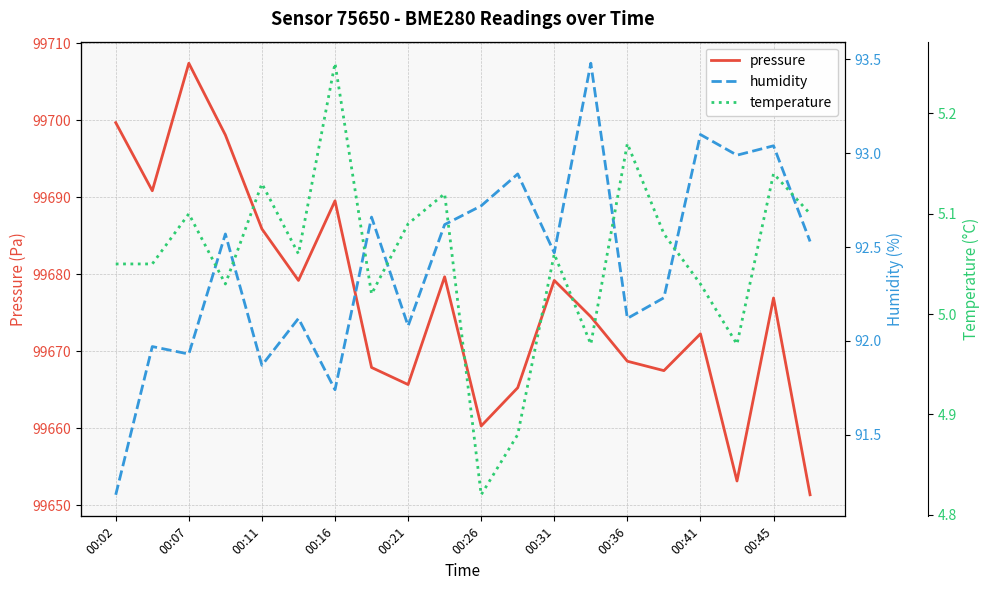

Is it true that pressure equals 43353.0 at 00:07?

False